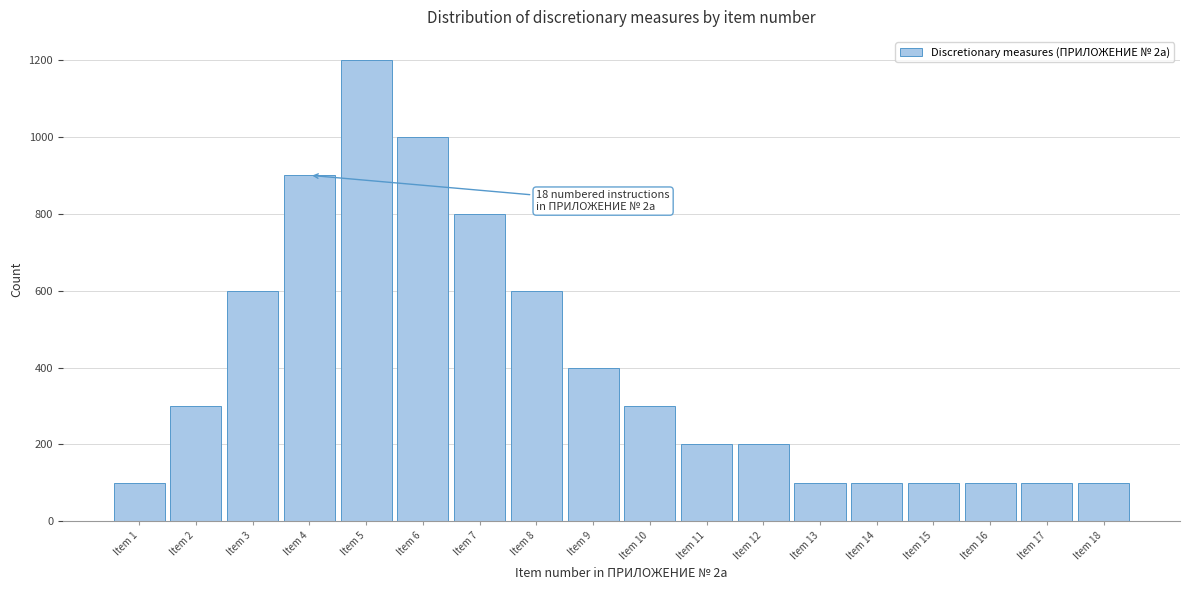

Reading left to right, transcribe all the data shown in this chart.

100	300	600	900	1200	1000	800	600	400	300	200	200	100	100	100	100	100	100